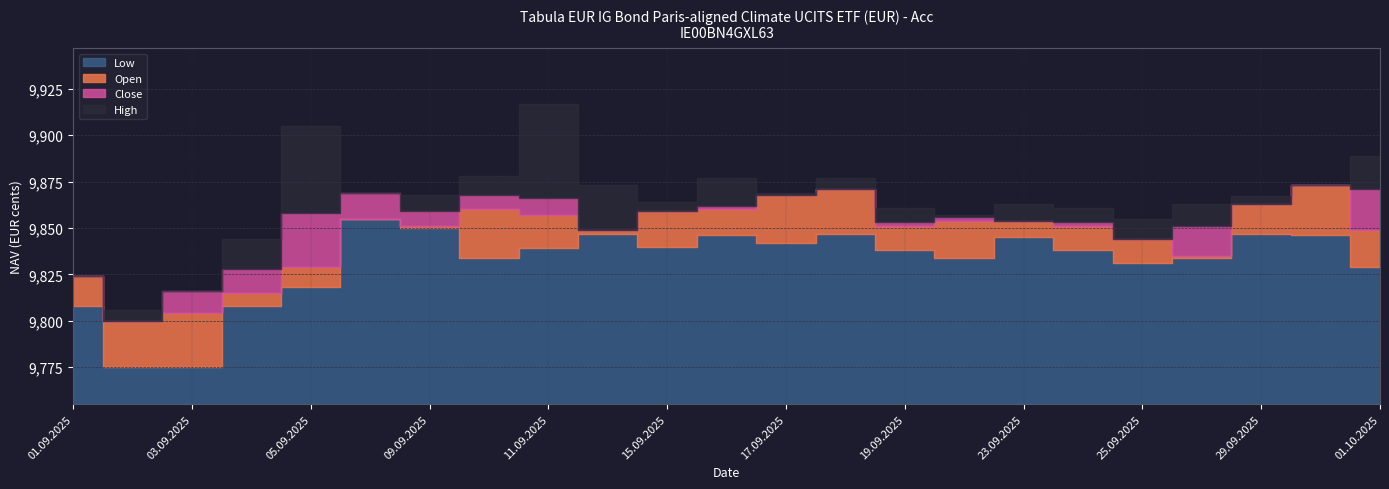

The Open series shows 14313 at 03.09.2025. True or false?

False